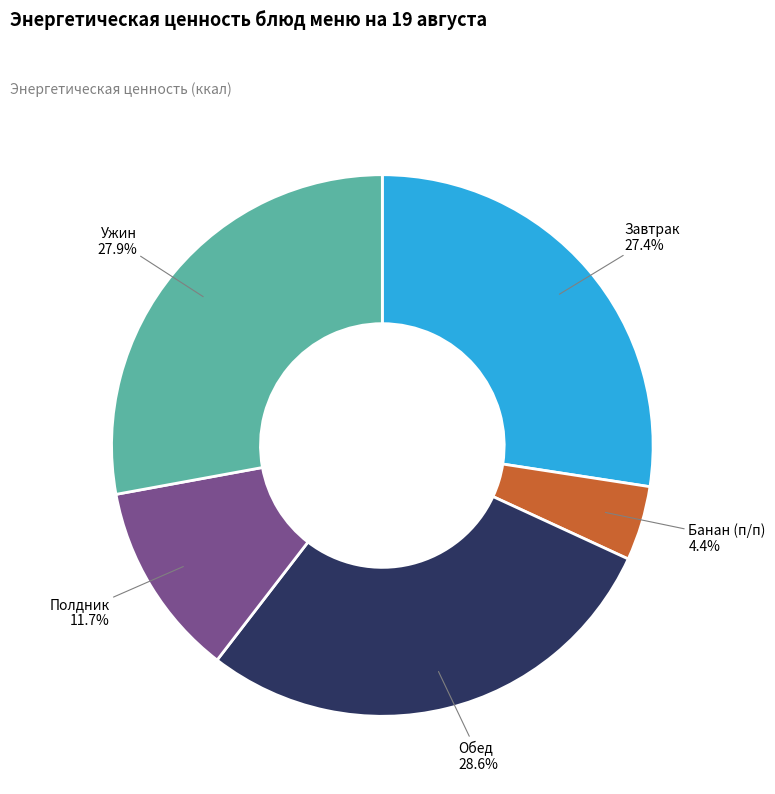

Approximately how many times larger is the value at Банан (п/п) compared to Полдник?

0.4